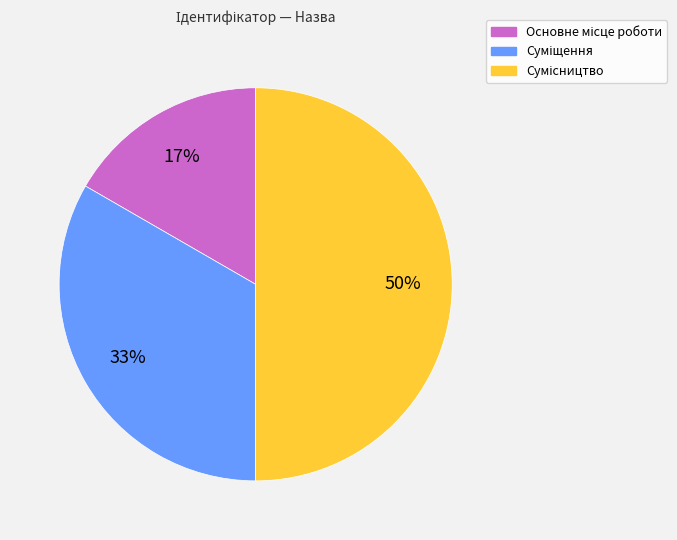

To the nearest percent, what is the average slice percentage?

33%